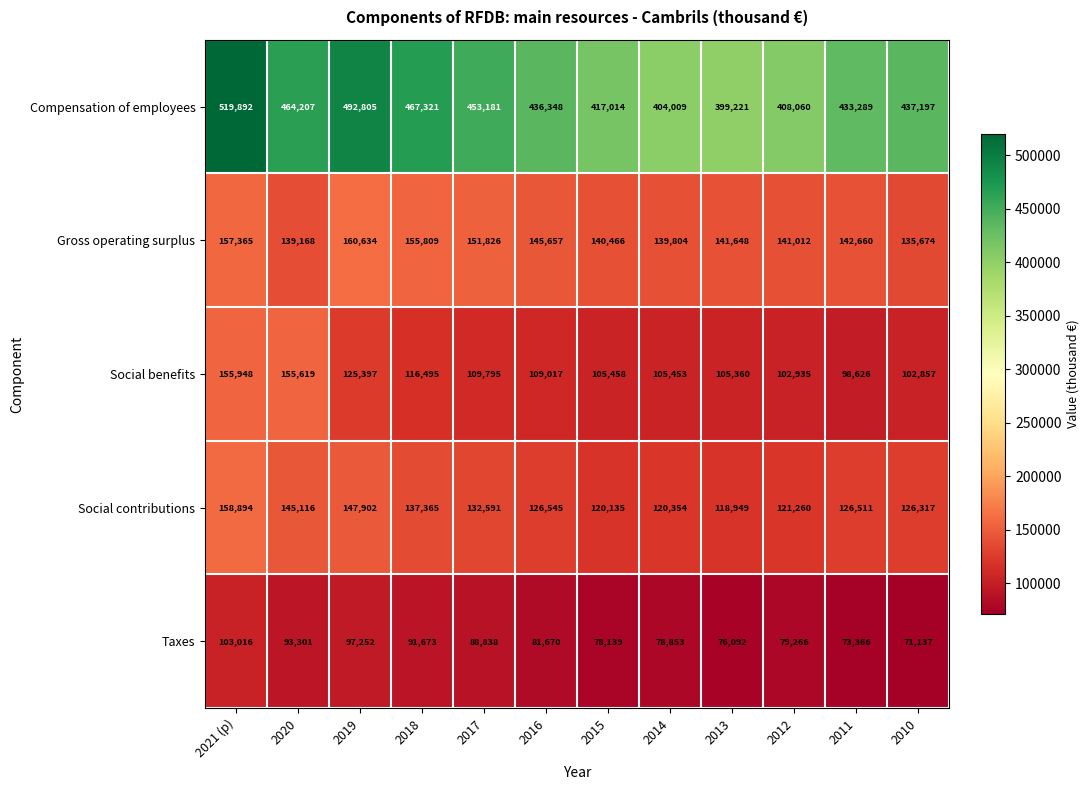

What is the approximate value of Social benefits at 2019, to the nearest 50?

125400